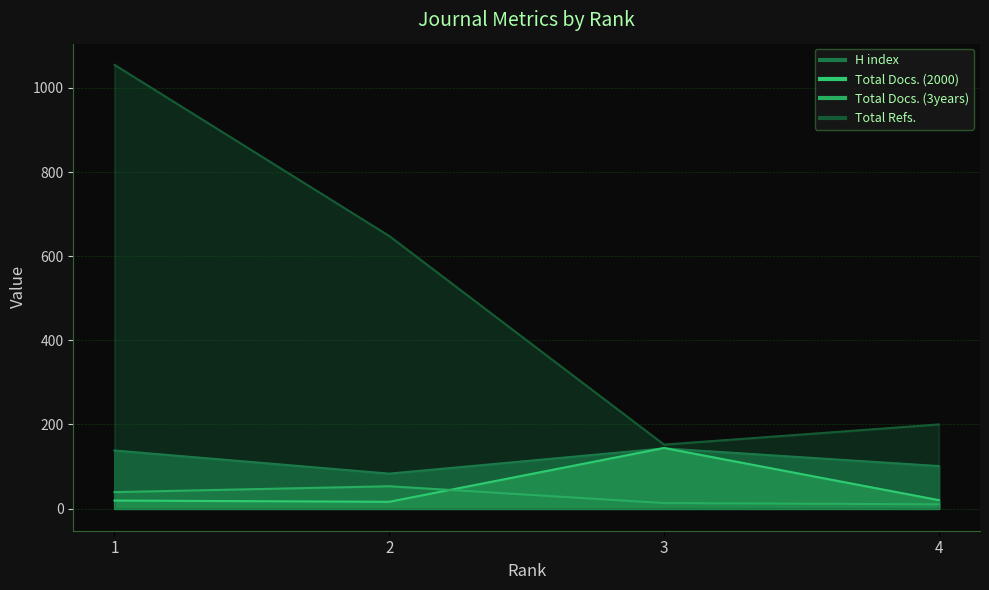

True or false: Total Refs. has more than 1 points higher than both neighbors.

False